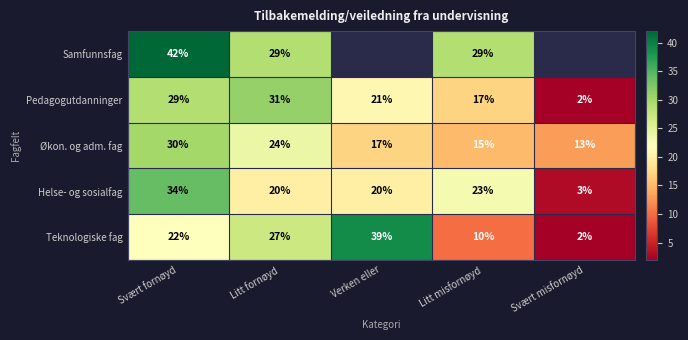

At which category is the sum across all series the highest?

Svært fornøyd